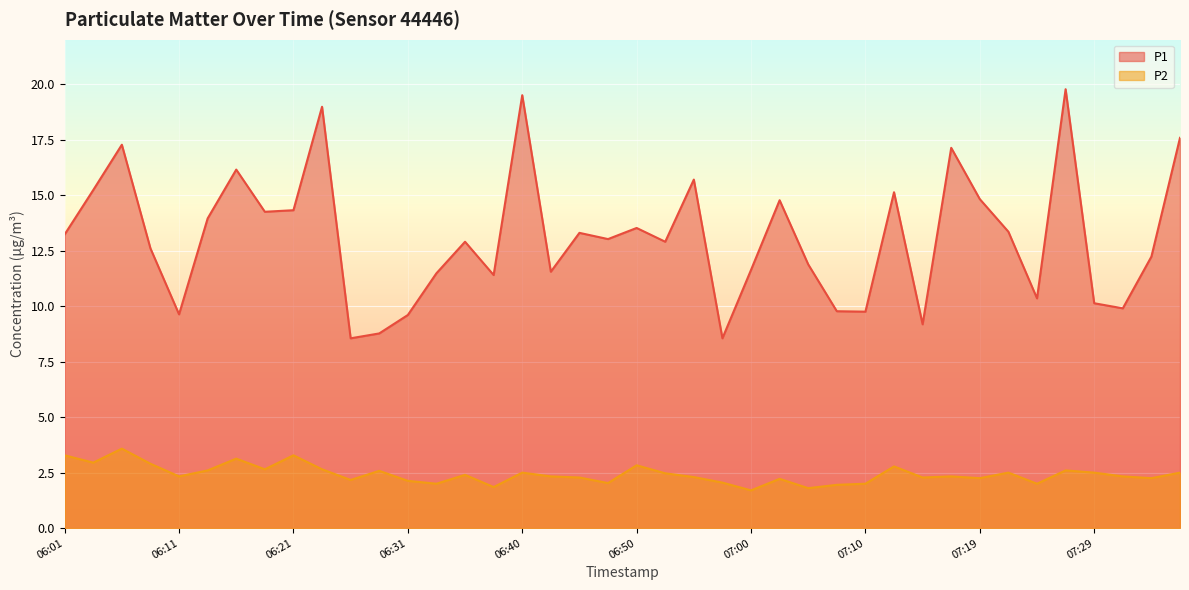

Where does the P1 series first go above 13?

06:01